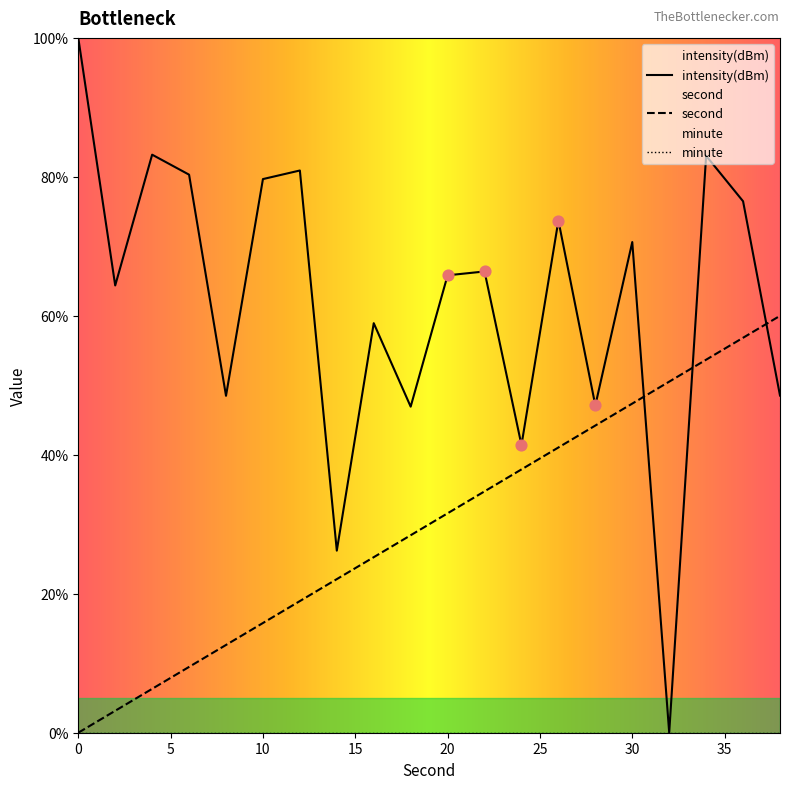

Which series reaches the minimum Y coordinate?

second